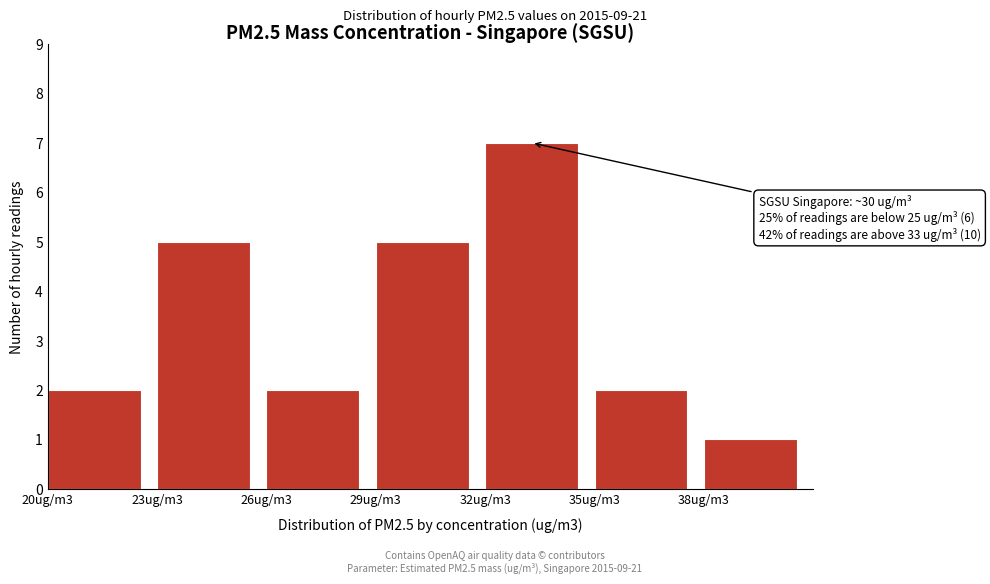

Reading left to right, transcribe all the data shown in this chart.

2	5	2	5	7	2	1